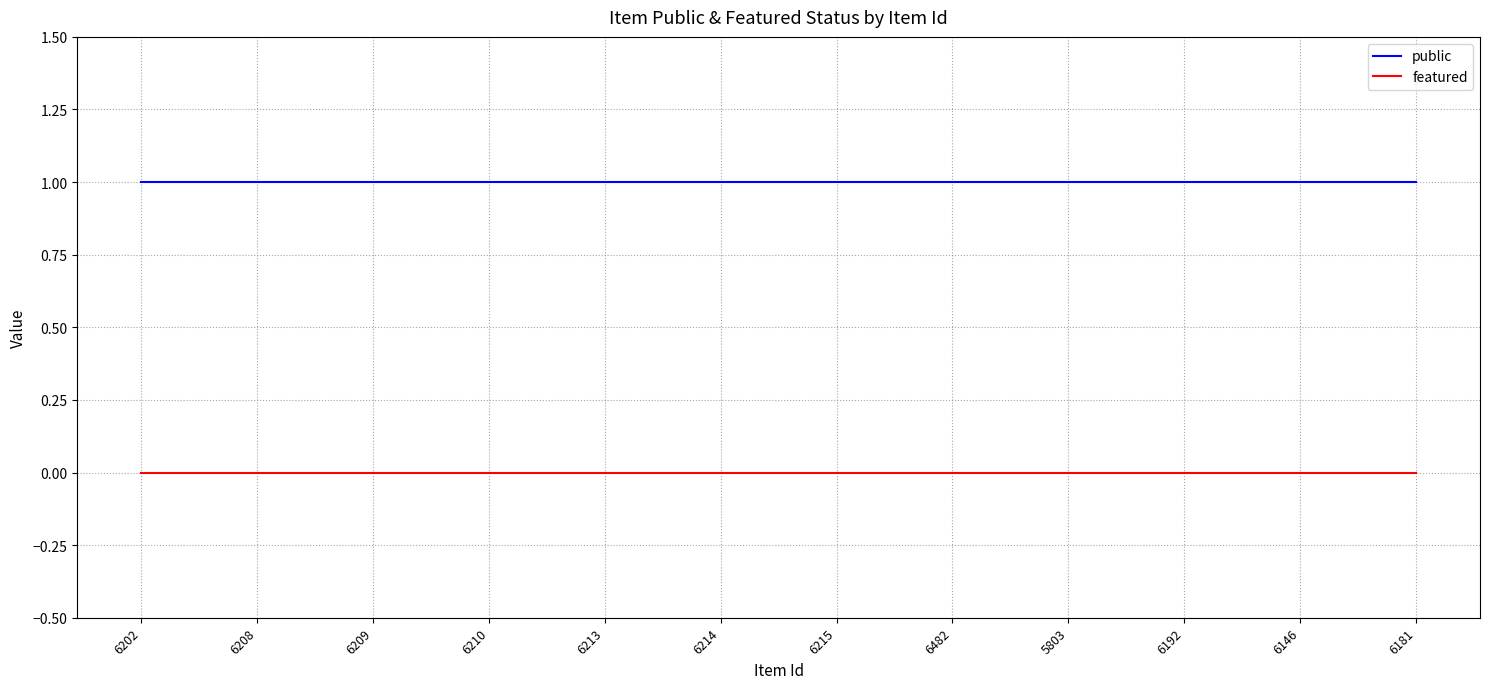

What is the total value across all series at 6214?

1